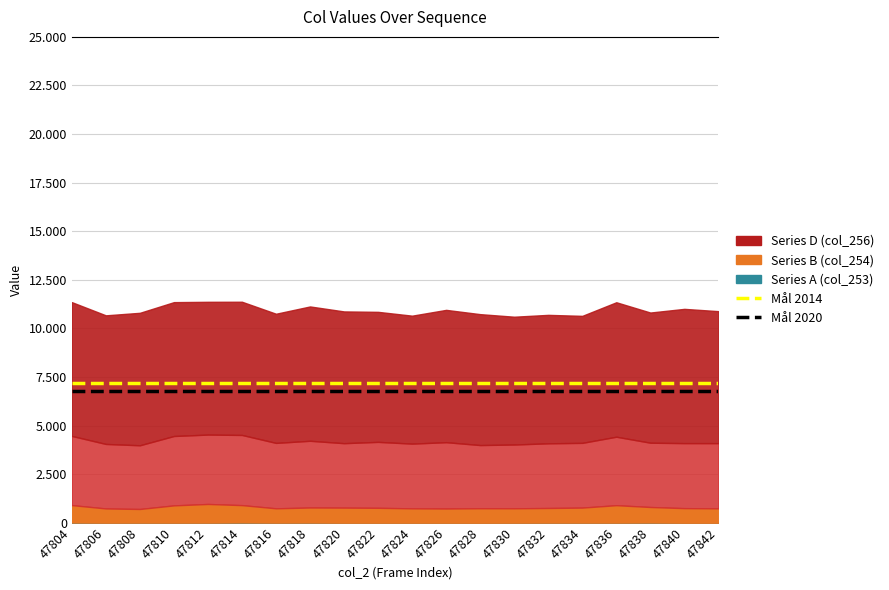

Read the Mål 2014 value at 47806.

7200